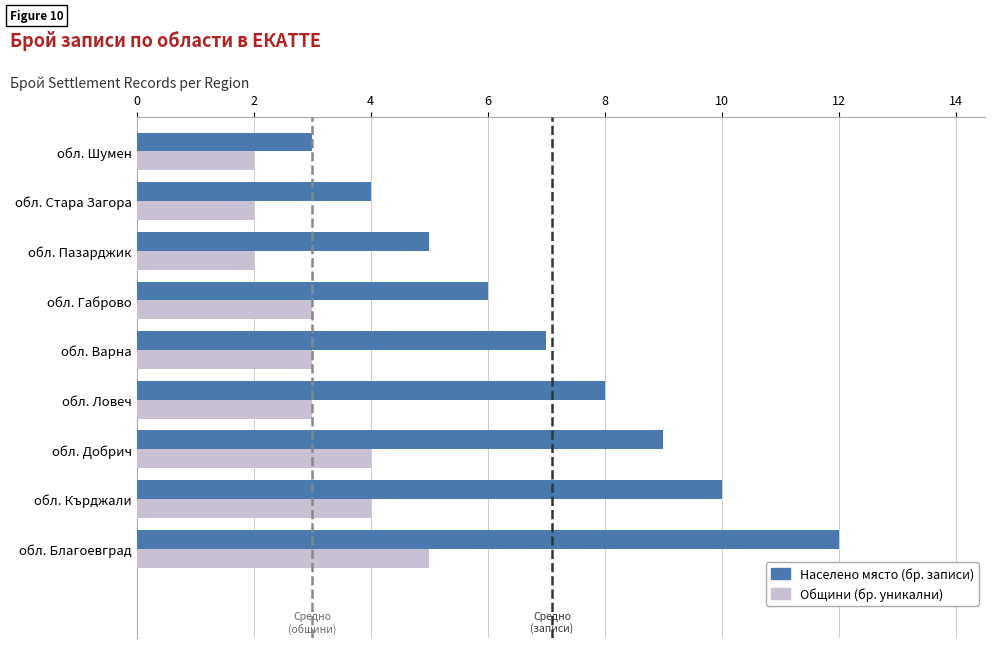

List the series in order of their overall mean, highest first.

Населено място (бр. записи), Общини (бр. уникални)